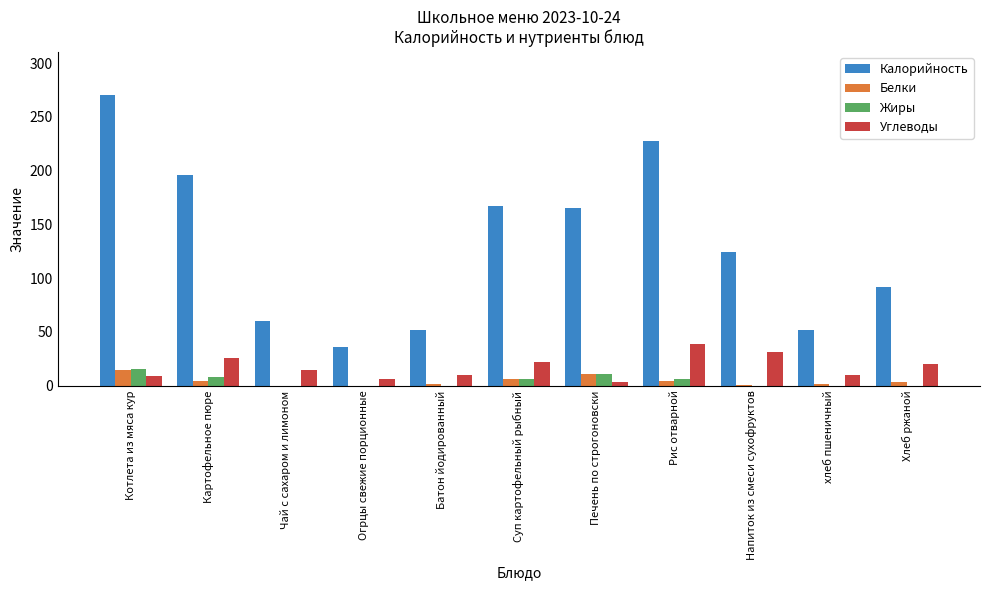

What is the sum of all Белки values?

48